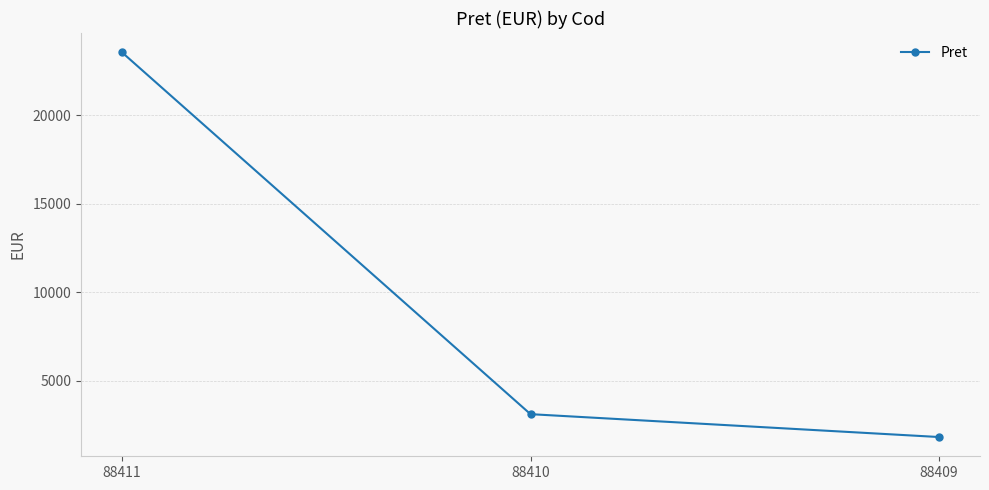

Which category has the lowest value across all series?

88409